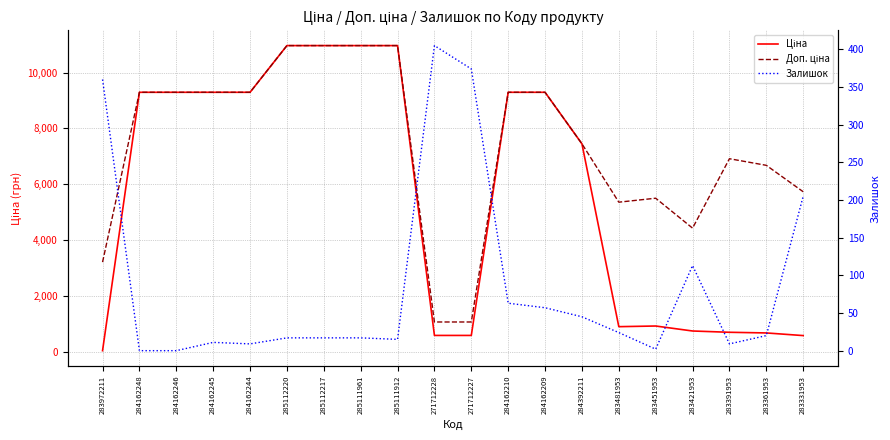

At which label is Доп. ціна closest to 6012?

283331953